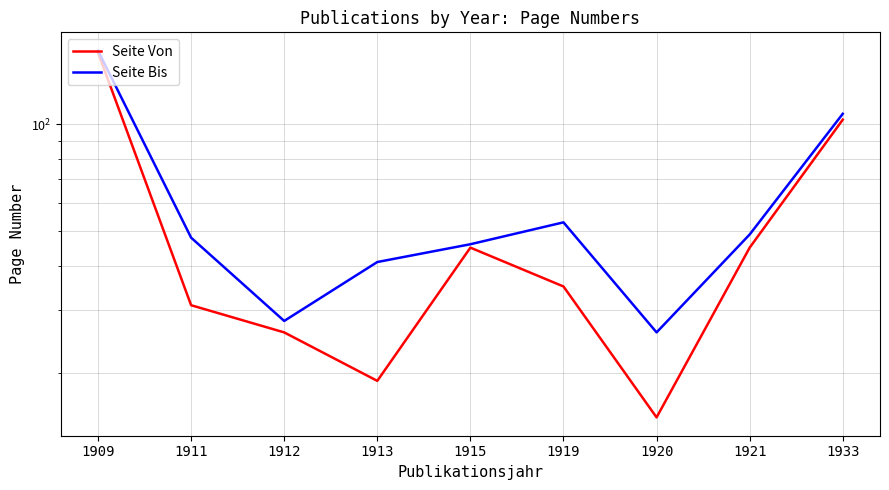

Reading left to right, what are all the values shown in this chart?

Seite Von: 159	31	26	19	45	35	15	45	103
Seite Bis: 161	48	28	41	46	53	26	49	107